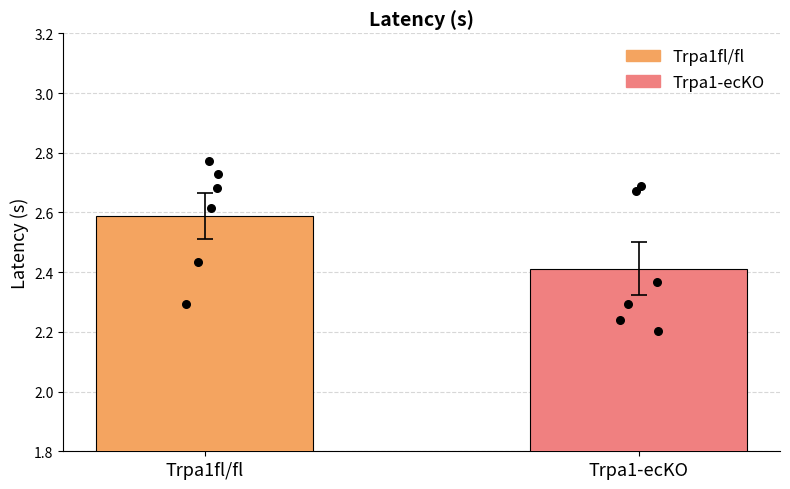

Which series has the largest Y range (max minus min)?

Trpa1fl/fl